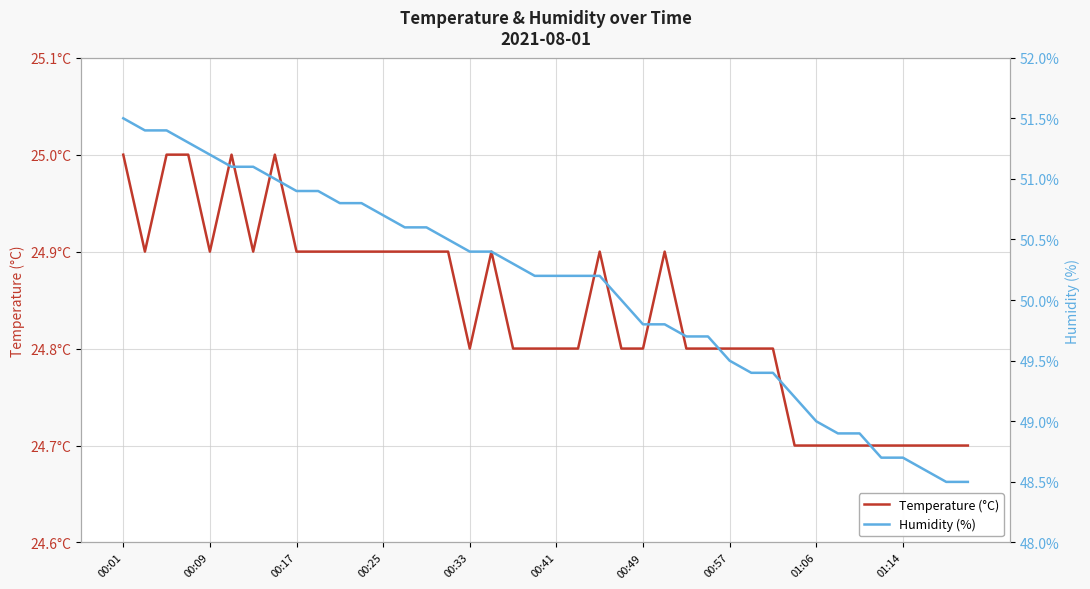

Reading left to right, list all the values displayed in this chart.

Temperature (°C): 25.0	24.9	25.0	25.0	24.9	25.0	24.9	25.0	24.9	24.9	24.9	24.9	24.9	24.9	24.9	24.9	24.8	24.9	24.8	24.8	24.8	24.8	24.9	24.8	24.8	24.9	24.8	24.8	24.8	24.8	24.8	24.7	24.7	24.7	24.7	24.7	24.7	24.7	24.7	24.7
Humidity (%): 51.5	51.4	51.4	51.3	51.2	51.1	51.1	51.0	50.9	50.9	50.8	50.8	50.7	50.6	50.6	50.5	50.4	50.4	50.3	50.2	50.2	50.2	50.2	50.0	49.8	49.8	49.7	49.7	49.5	49.4	49.4	49.2	49.0	48.9	48.9	48.7	48.7	48.6	48.5	48.5